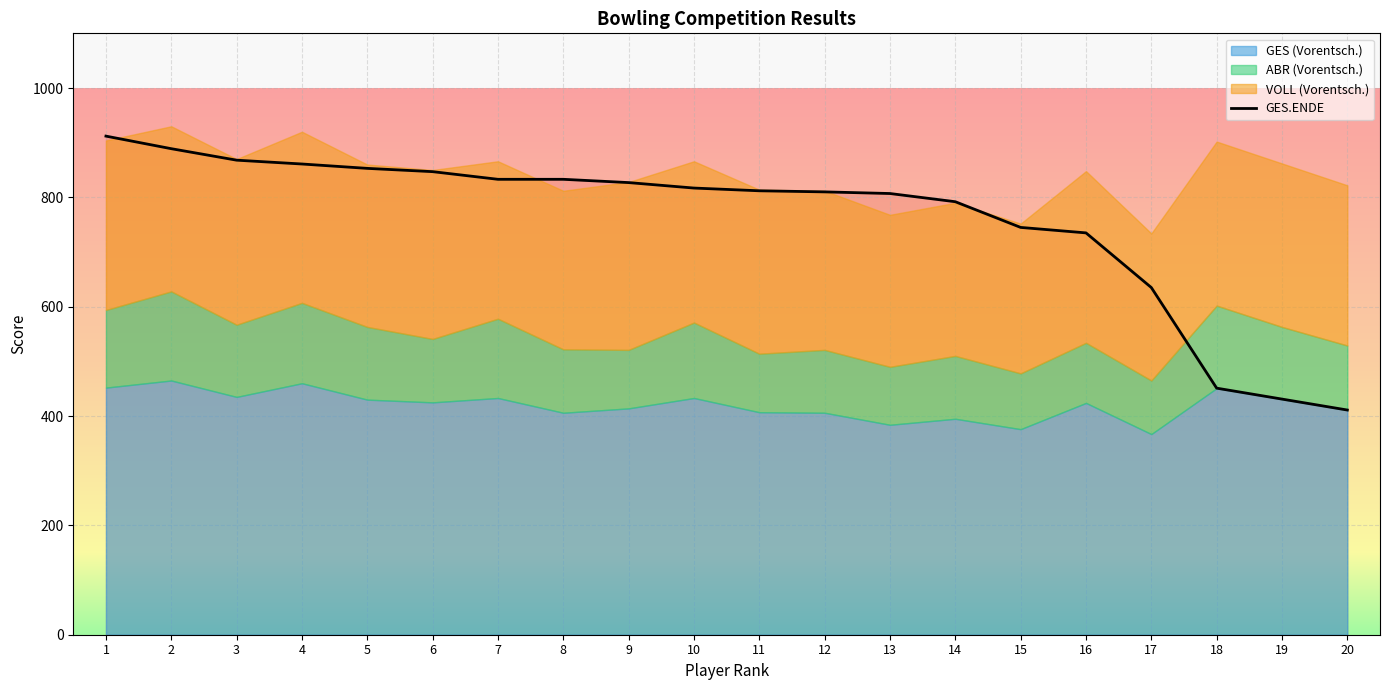

Does the chart display data point markers on the line(s)?

No